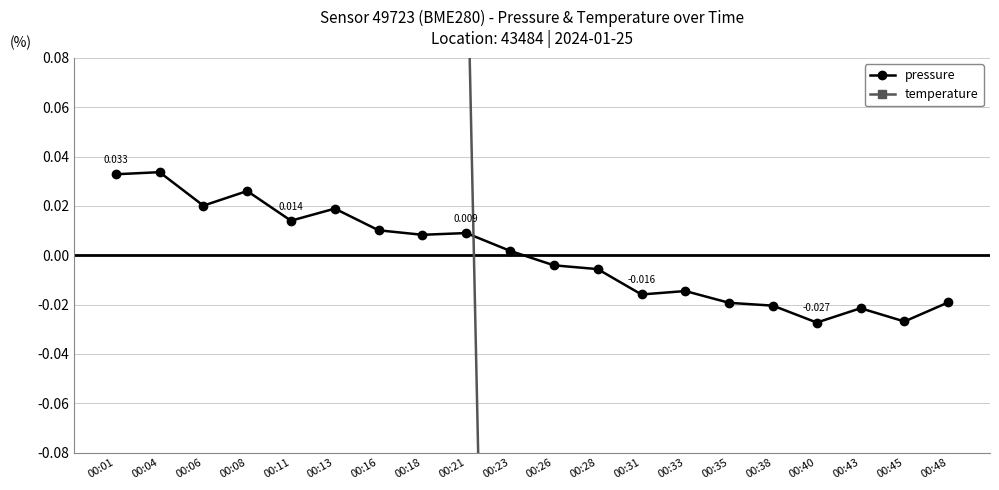

Reading left to right, list all the values displayed in this chart.

pressure: 00:01=0.0	00:04=0.0	00:06=0.0	00:08=0.0	00:11=0.0	00:13=0.0	00:16=0.0	00:18=0.0	00:21=0.0	00:23=0.0	00:26=-0.0	00:28=-0.0	00:31=-0.0	00:33=-0.0	00:35=-0.0	00:38=-0.0	00:40=-0.0	00:43=-0.0	00:45=-0.0	00:48=-0.0
temperature: 00:01=2.2	00:04=2.2	00:06=2.0	00:08=2.1	00:11=1.7	00:13=1.4	00:16=0.7	00:18=0.5	00:21=0.1	00:23=-0.7	00:26=-0.6	00:28=-0.4	00:31=-0.7	00:33=-1.2	00:35=-0.8	00:38=-1.3	00:40=-1.5	00:43=-1.6	00:45=-2.2	00:48=-1.9